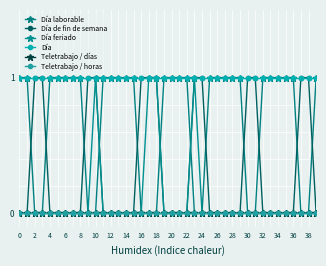

Is this an area chart (filled region under the line)?

No